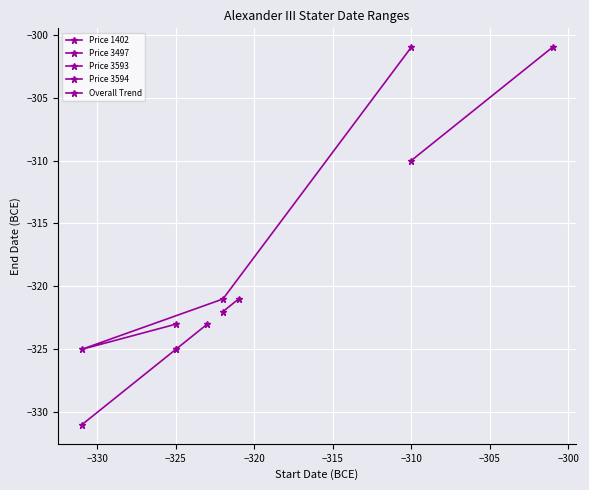

At which label does Price 1402 reach its peak?

1